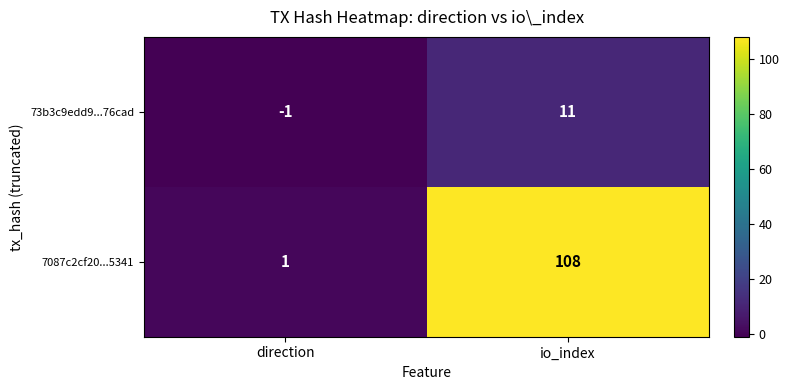

At direction, list the series in order from smallest to largest.

73b3c9edd9...76cad, 7087c2cf20...5341